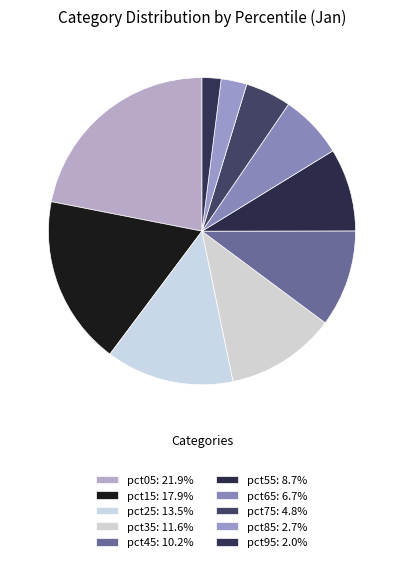

How many segments does this pie chart have?

10